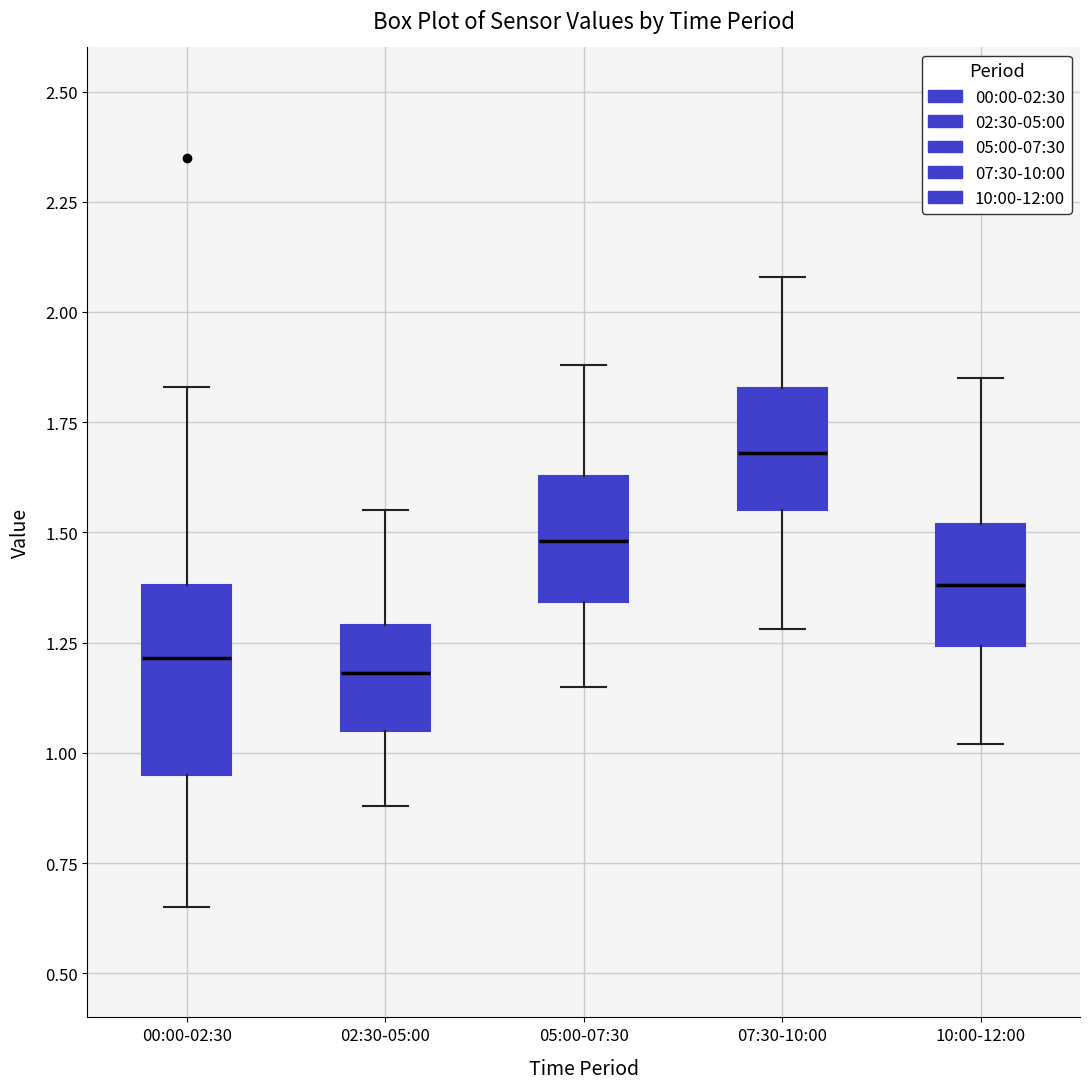

Reading left to right, transcribe this box plot: for each box, give where its median line is, the range the box spans, and where its two whiskers end, as read against the y-axis. The values are not printed on the chart, so give them approximately, as read against the axis.

00:00-02:30: median 1.20, box 0.95 to 1.40, whiskers 0.65 to 1.85
02:30-05:00: median 1.20, box 1.05 to 1.30, whiskers 0.90 to 1.55
05:00-07:30: median 1.50, box 1.35 to 1.65, whiskers 1.15 to 1.90
07:30-10:00: median 1.70, box 1.55 to 1.85, whiskers 1.30 to 2.10
10:00-12:00: median 1.40, box 1.25 to 1.50, whiskers 1.00 to 1.85